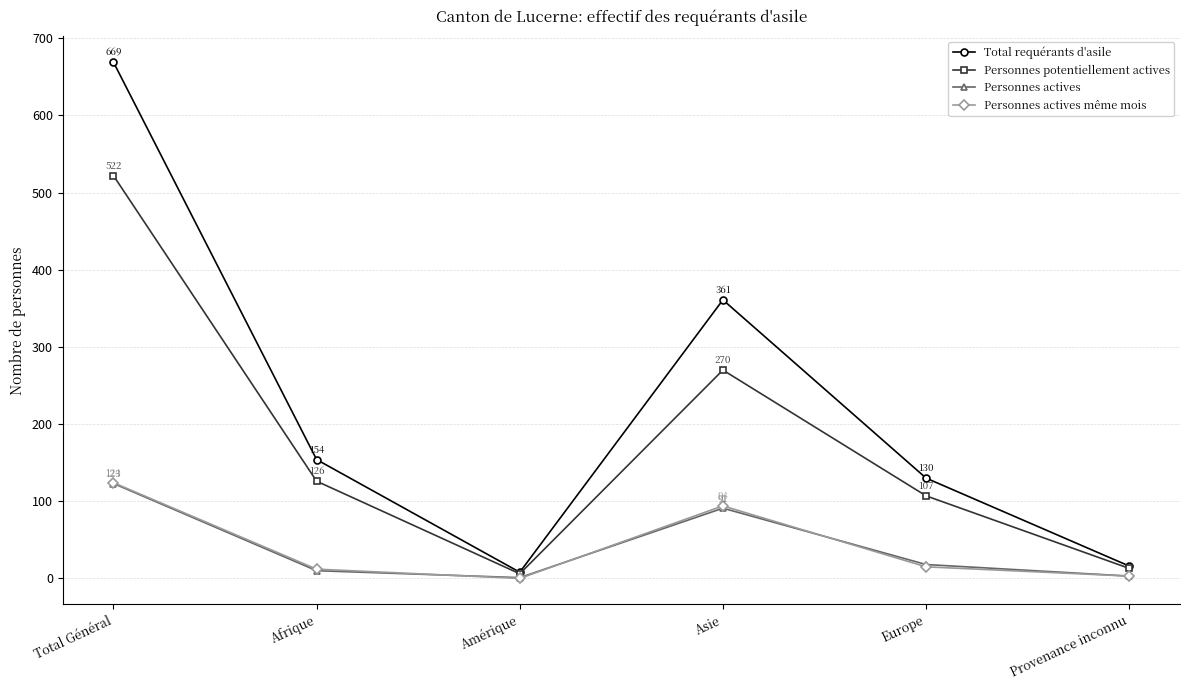

Where is the first local minimum for Personnes potentiellement actives?

Amérique